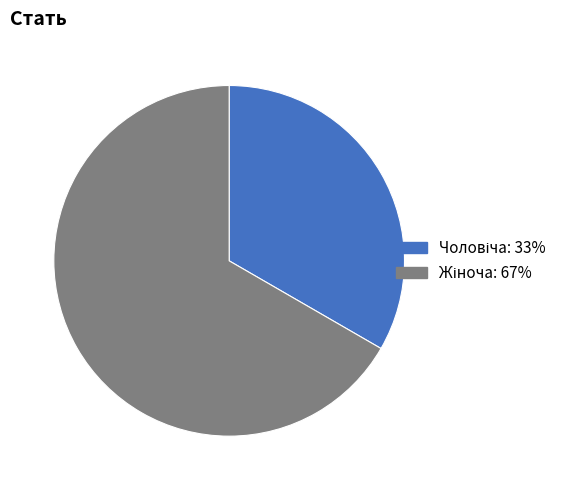

Count the number of slices in the pie.

2